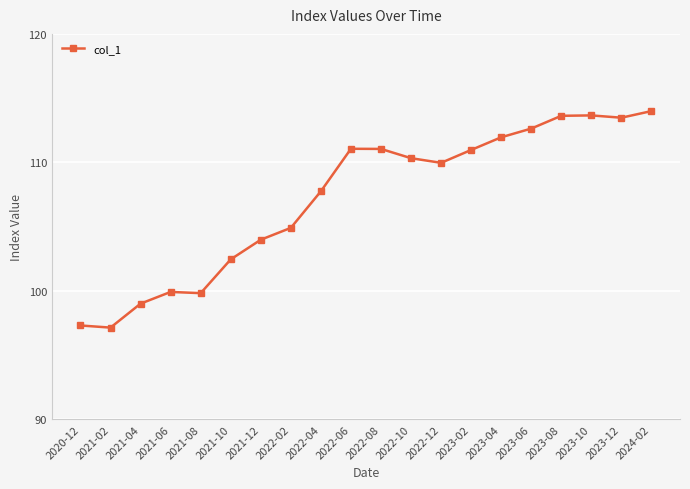

How many series are shown in this chart?

1